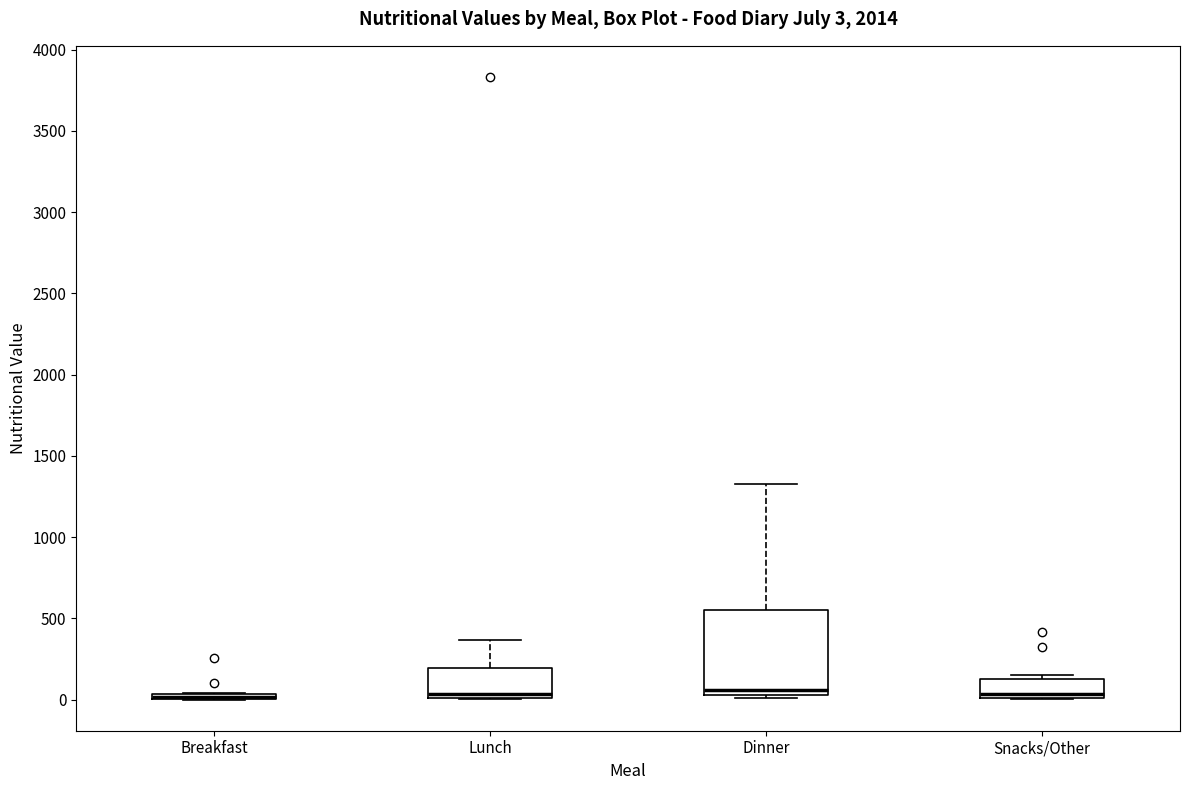

Comparing the boxes themselves (not the whiskers), which one is the tallest?

Dinner